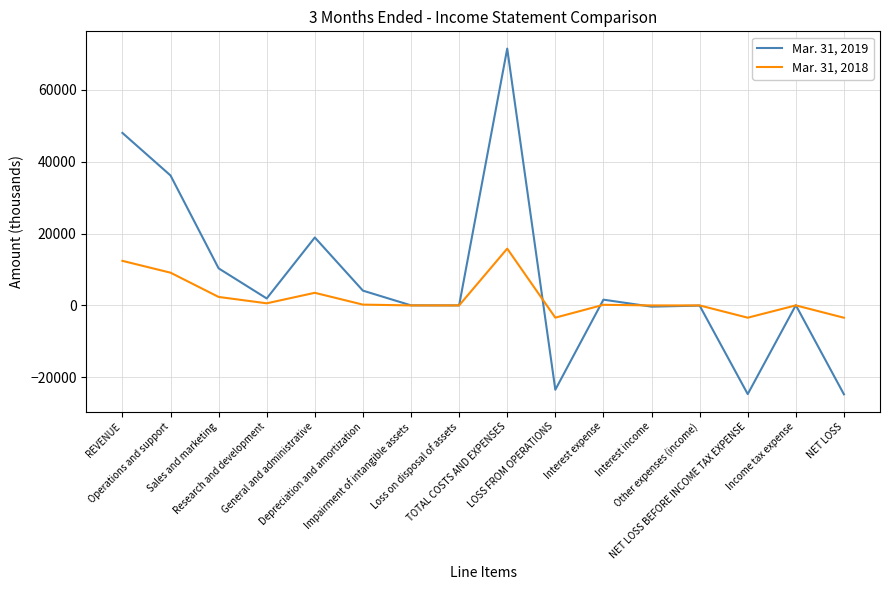

Which series has the largest total across all categories?

Mar. 31, 2019